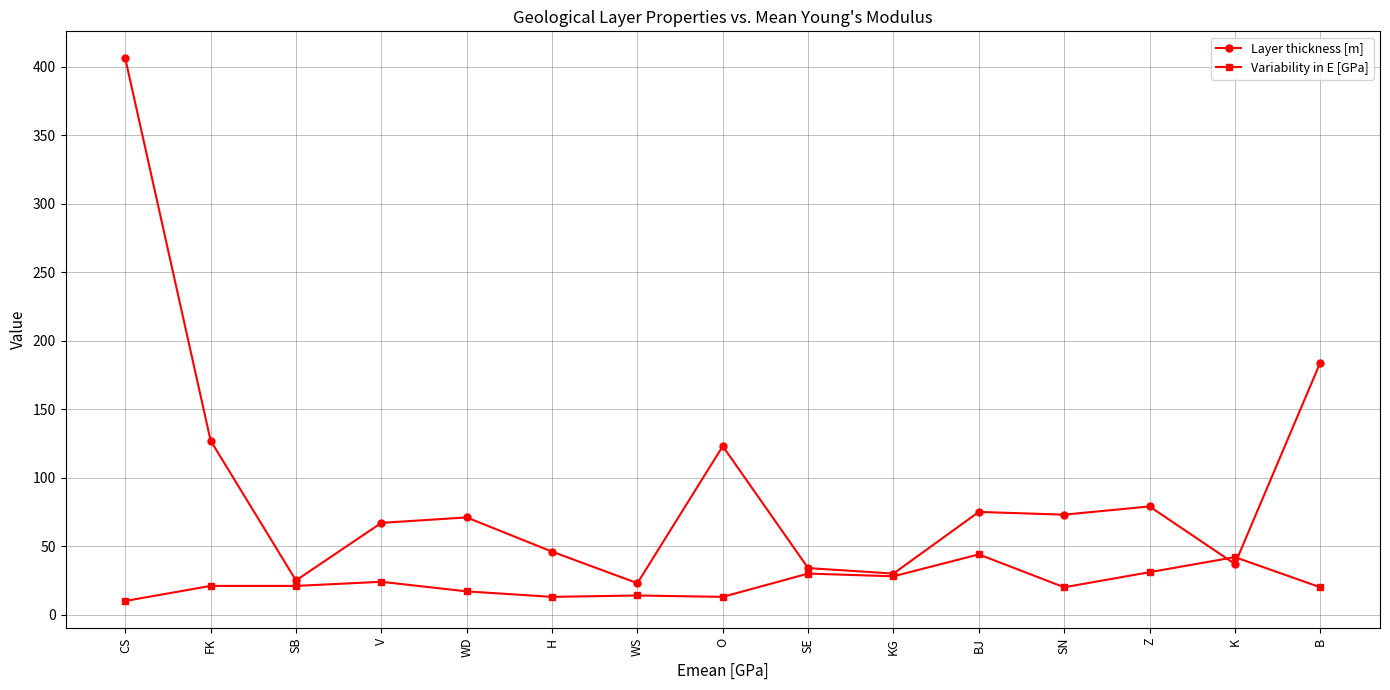

Which series has the largest range (max minus min)?

Layer thickness [m]